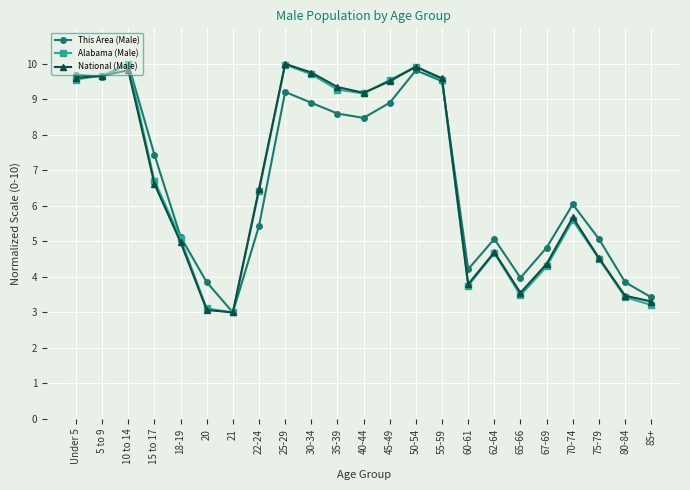

Where is the first local maximum for Alabama (Male)?

10 to 14